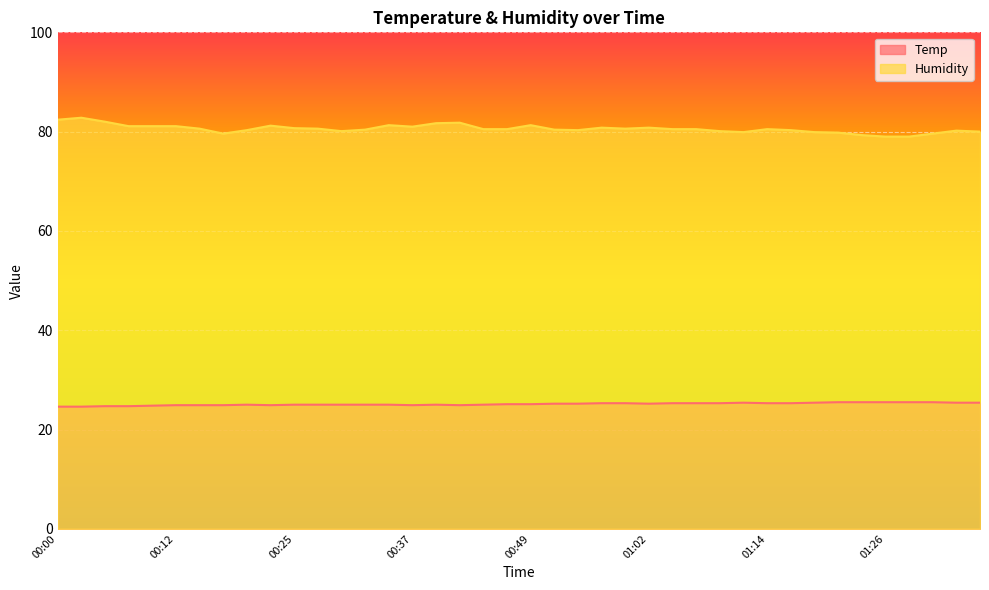

What is the value of the Humidity point at the 27th from the left?

80.5